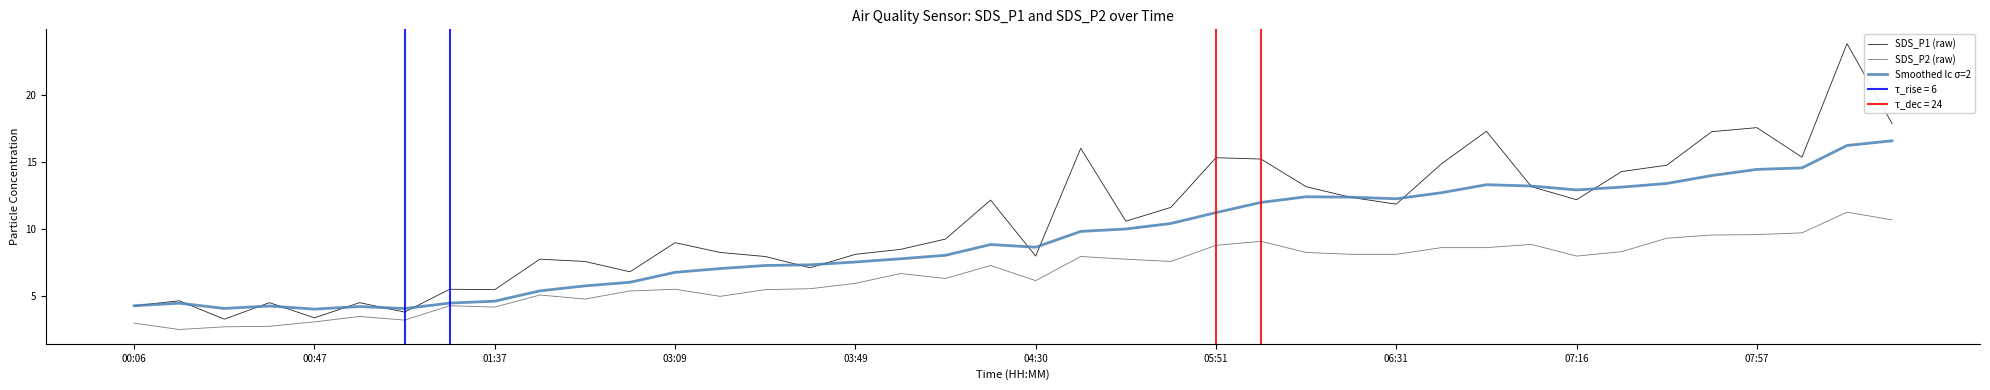

Is it true that SDS_P2 (raw) equals 12.7 at 06:31?

False